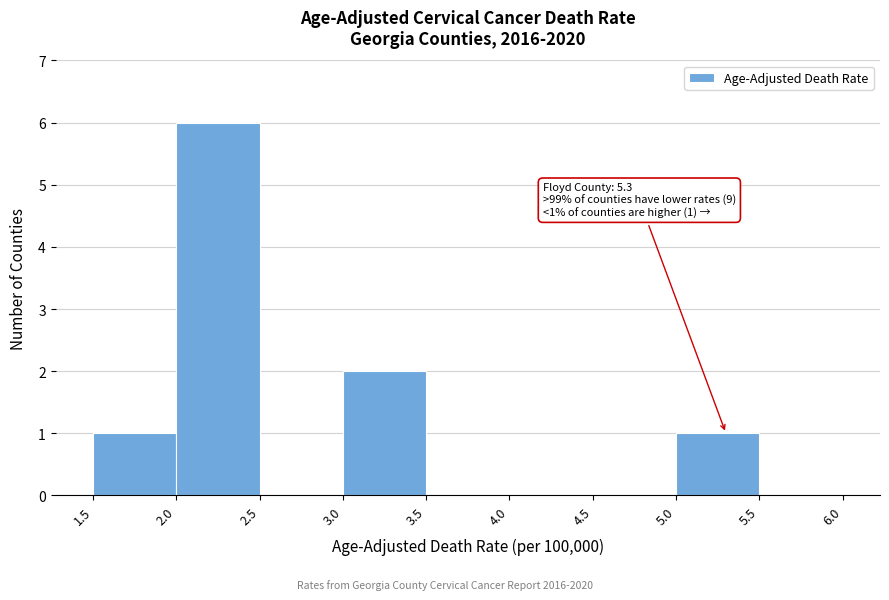

Which range on the x-axis has the tallest bar?

2.0 to 2.5